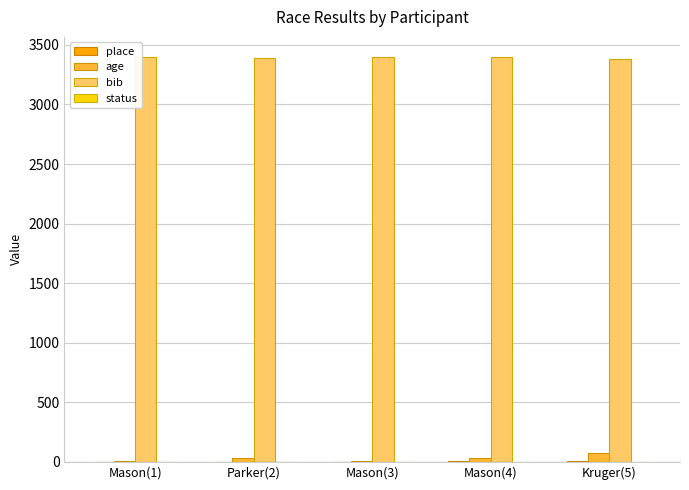

Is the value of age at Parker(2) greater than the value of bib at Mason(1)?

No